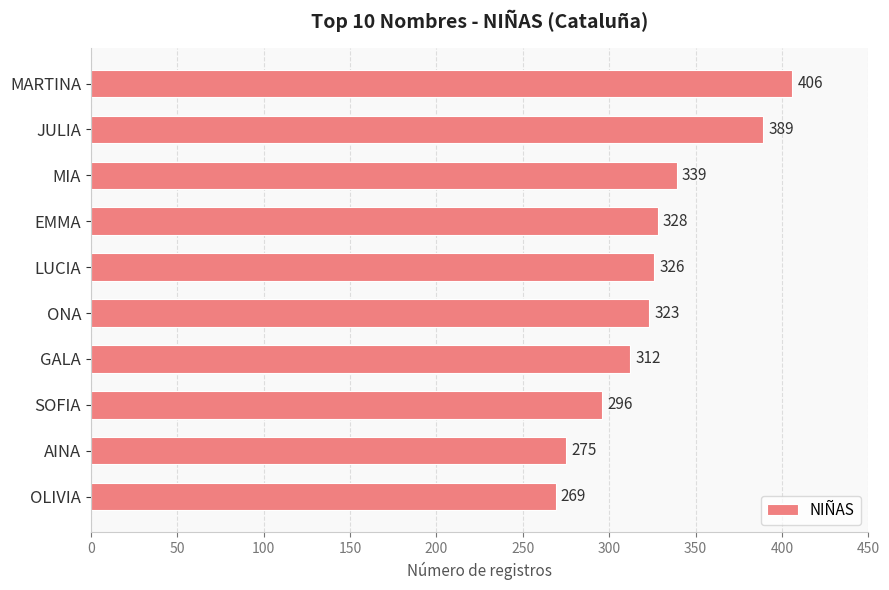

What is the label of the 2nd bar from the top?

JULIA